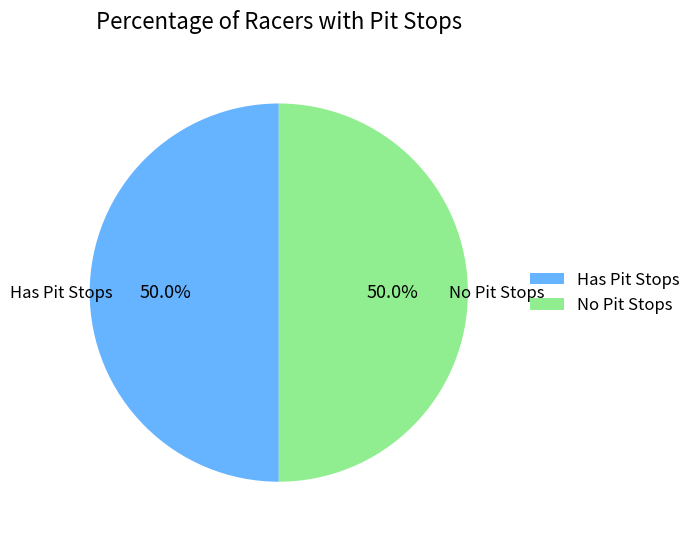

Count the number of slices in the pie.

2